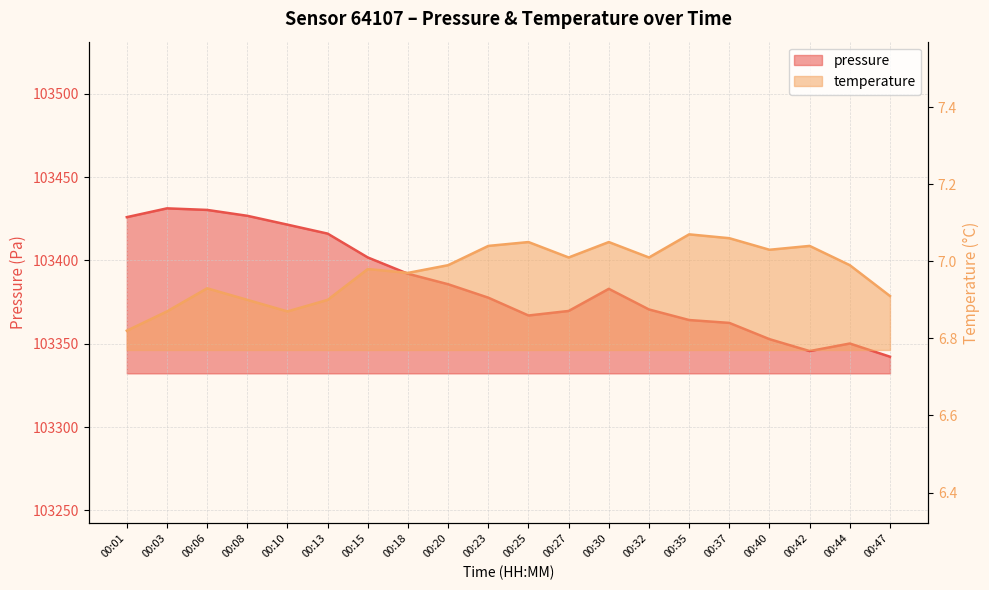

True or false: pressure and temperature intersect in this chart.

False